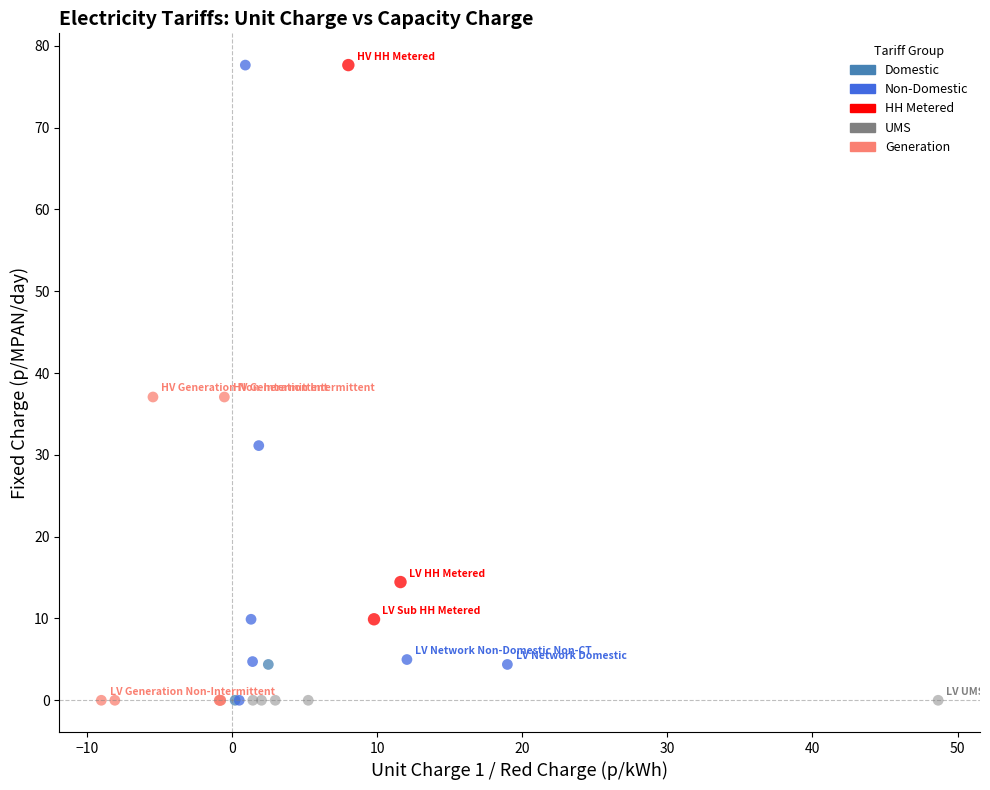

What are all the series names shown in the legend?

Domestic, Non-Domestic, HH Metered, UMS, Generation